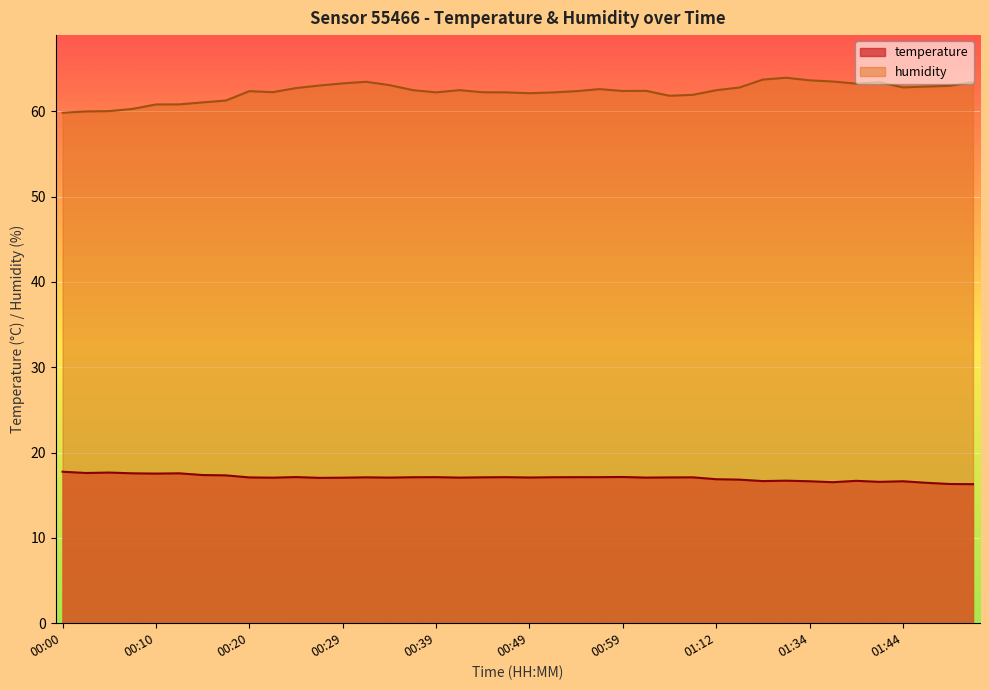

How many data points does each series have?

40